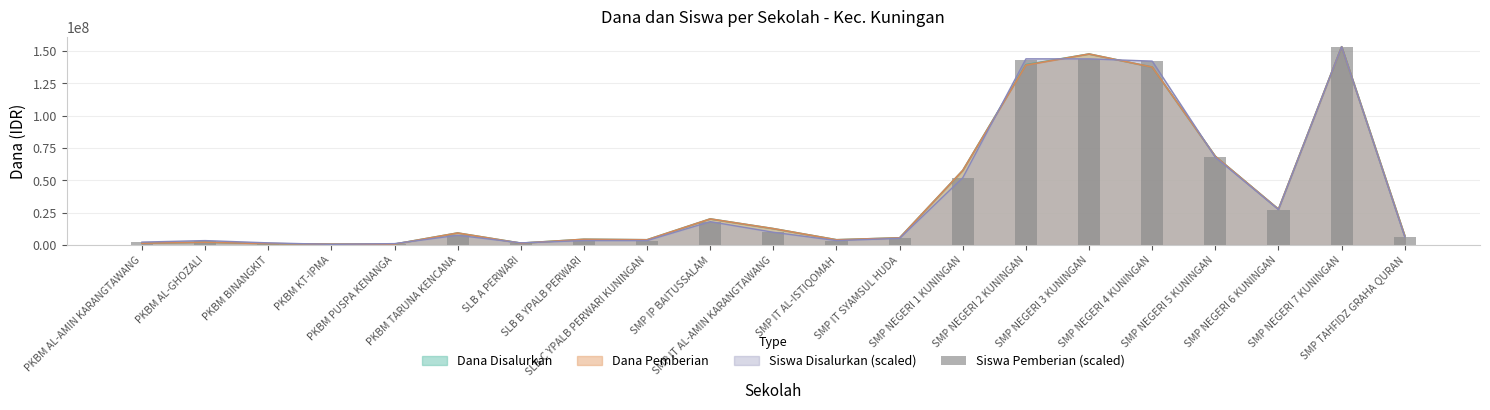

How many categories are shown in the chart?

21